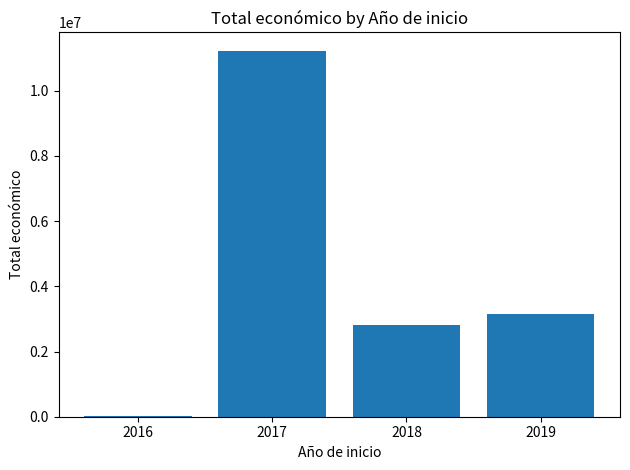

The chart shows a value of 11225036 at 2017. True or false?

True